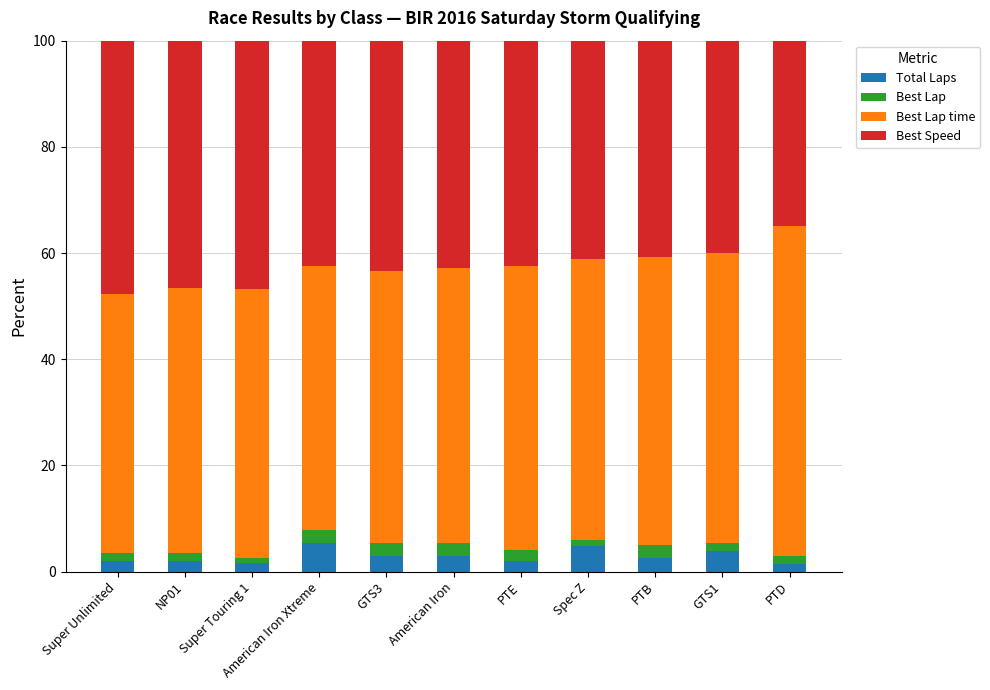

How many series are shown in this chart?

4